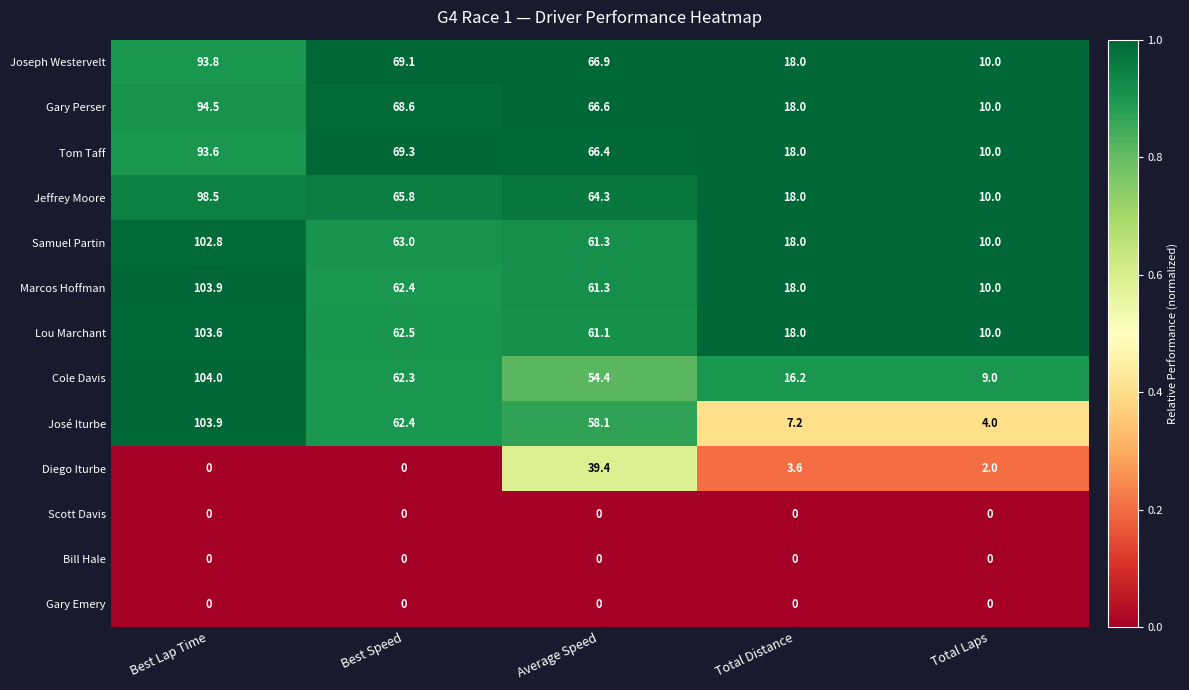

Rank the categories by Lou Marchant value from highest to lowest.

Best Lap Time, Best Speed, Average Speed, Total Distance, Total Laps